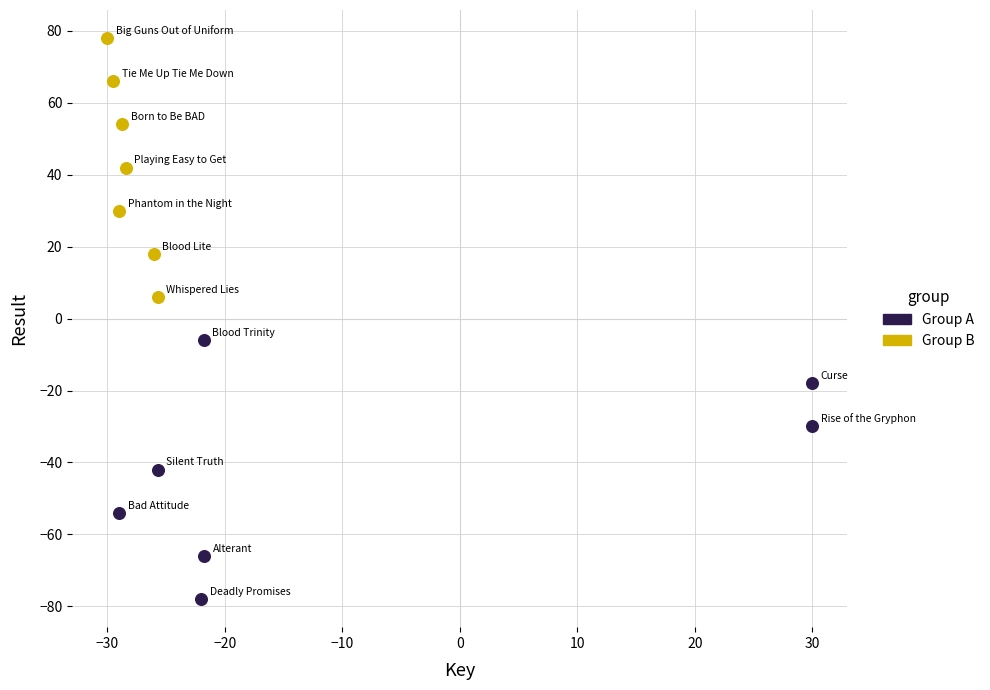

Which series reaches the minimum Y coordinate?

Group A